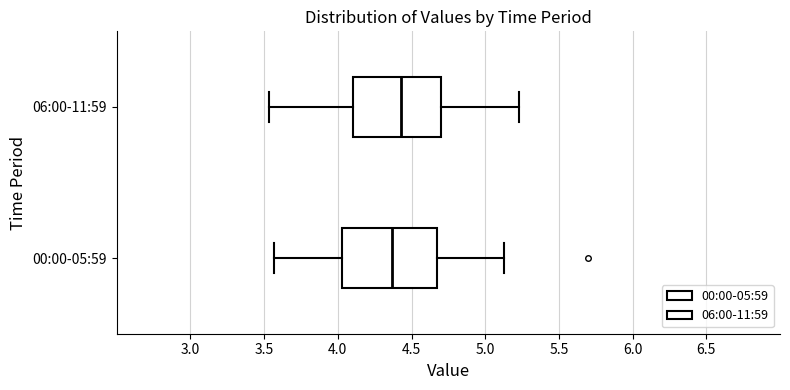

Which box has the furthest to the left median line?

00:00-05:59